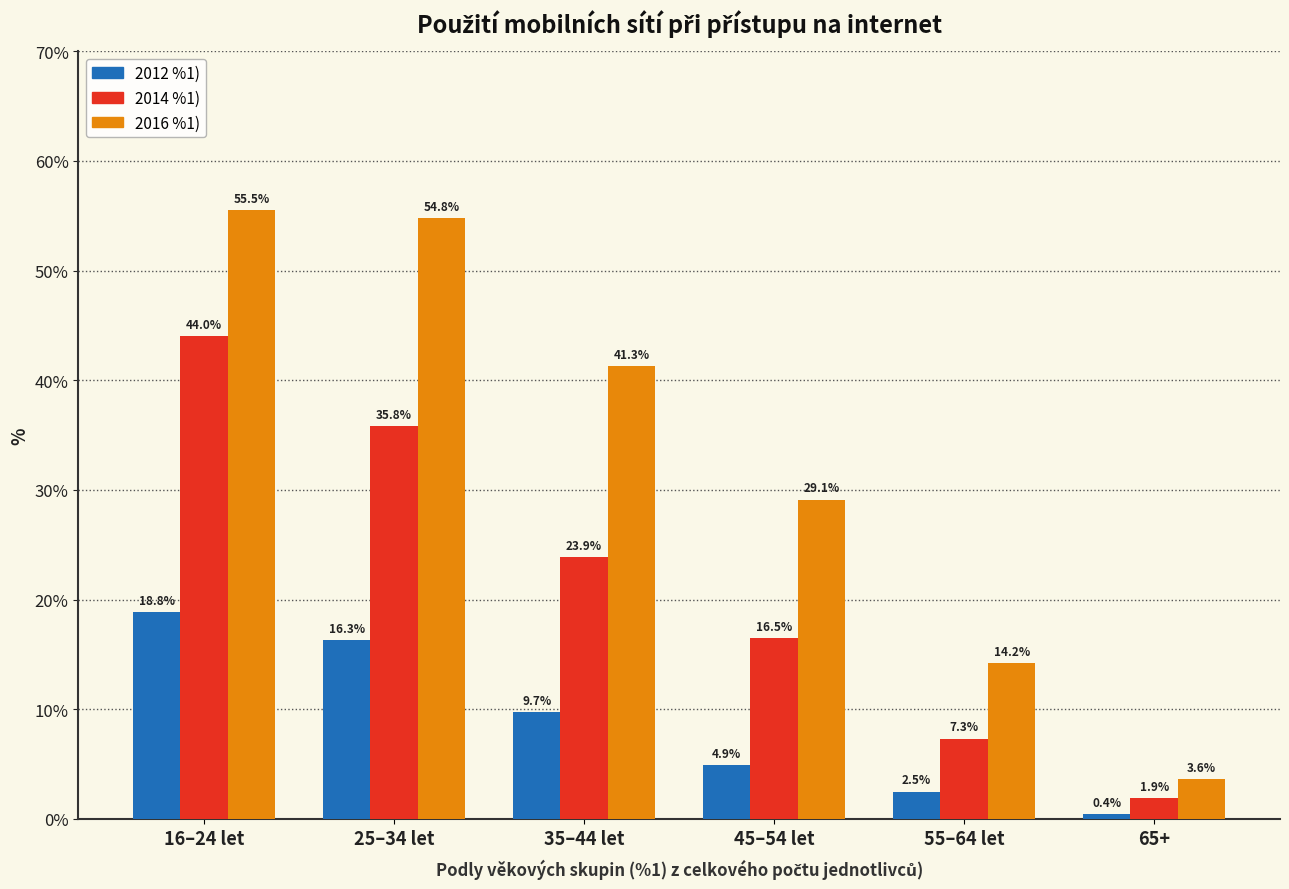

Is the value of 2016 %1) at 25–34 let greater than the value of 2012 %1) at 55–64 let?

Yes